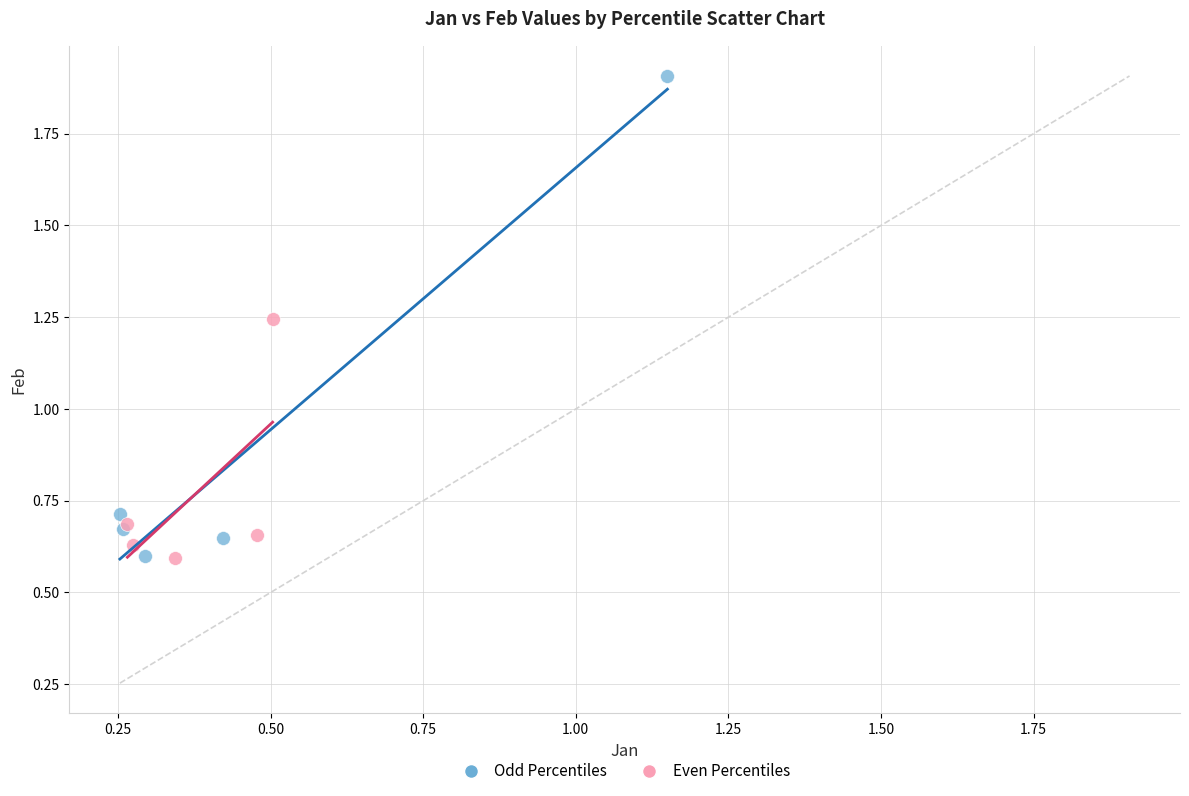

Which series has the largest Y range (max minus min)?

Odd Percentiles